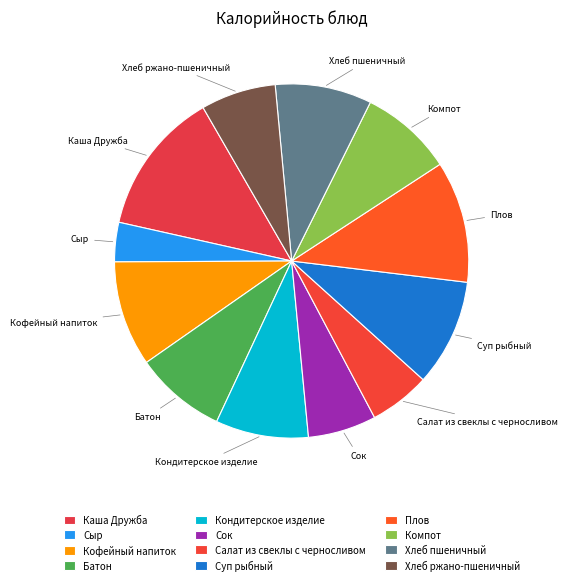

To the nearest percent, what is the combined percentage of Компот and Каша Дружба?

22%